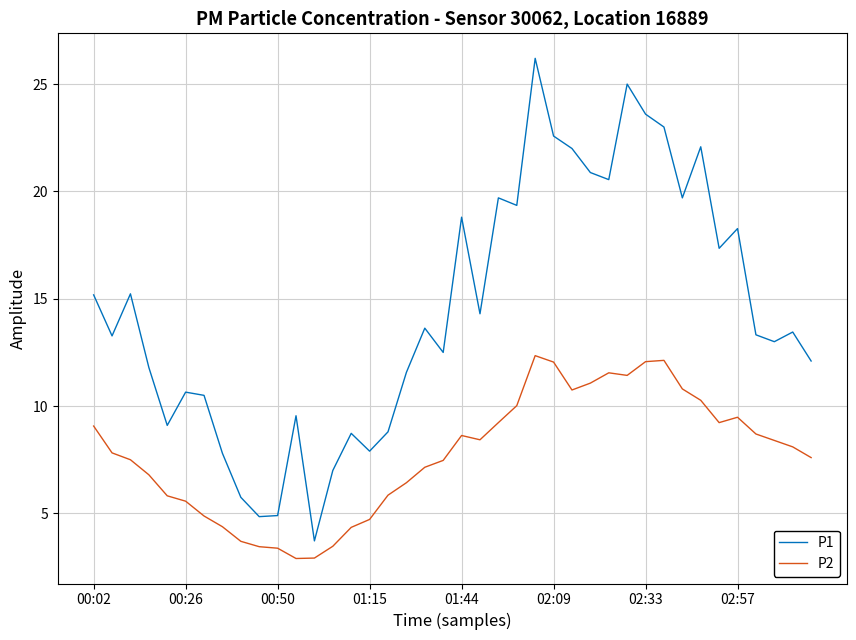

Which series has the largest range (max minus min)?

P1